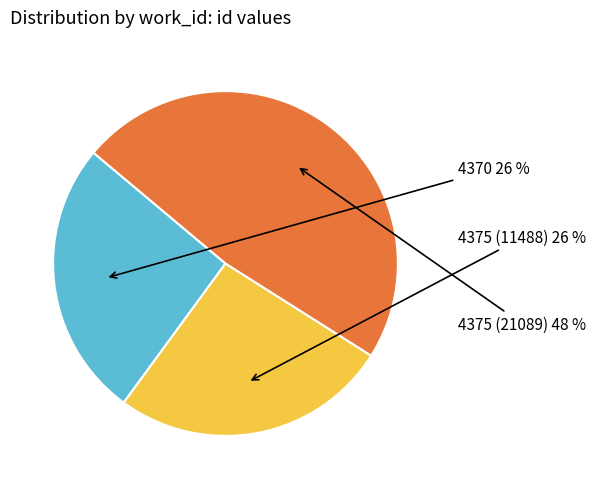

To the nearest percent, what percentage of the pie is 4375 (21089)?

48%